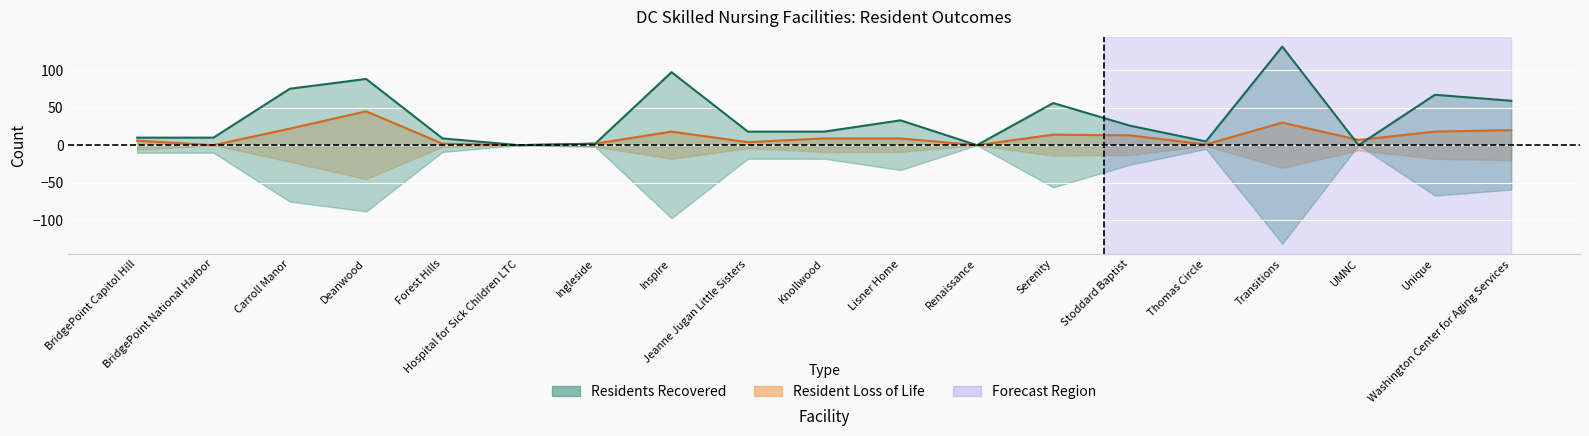

What is the label of the 6th point from the right?

Stoddard Baptist